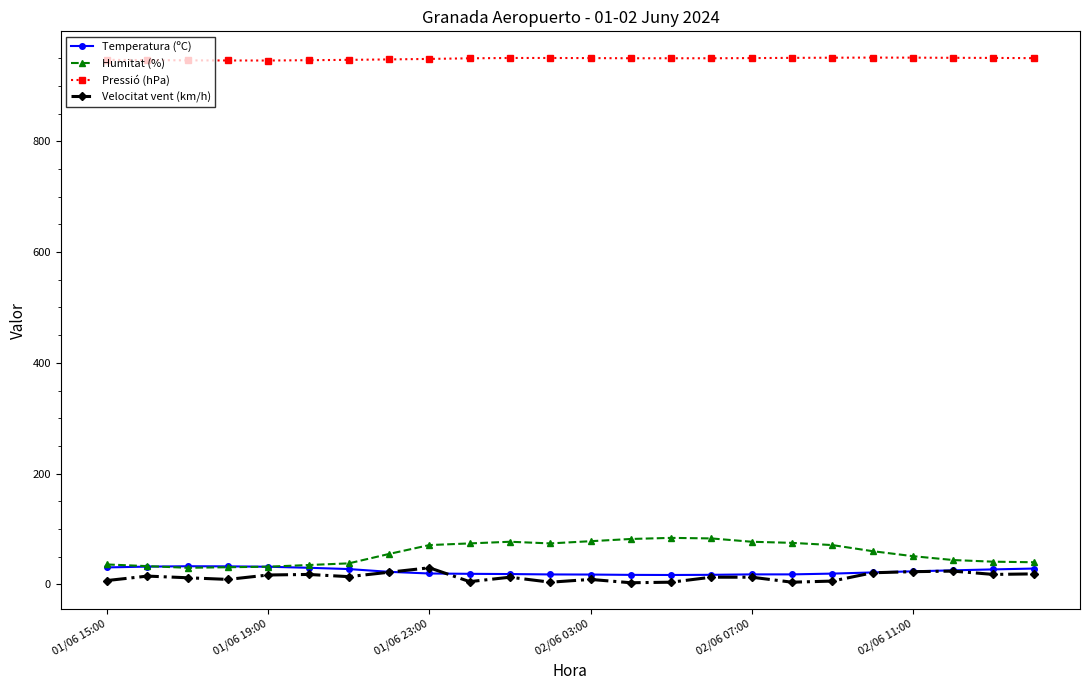

True or false: Humitat (%) and Pressió (hPa) cross at least once.

False